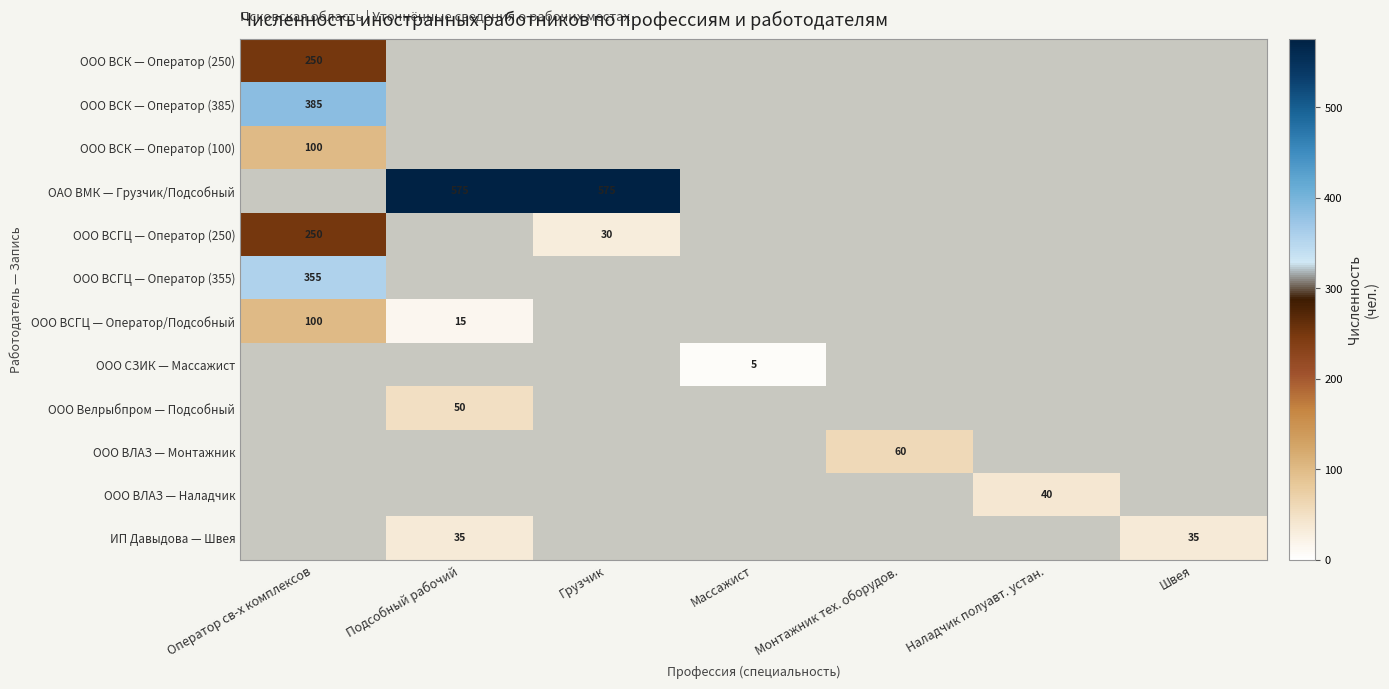

Which category has the highest value in the ООО СЗИК — Массажист series?

Массажист